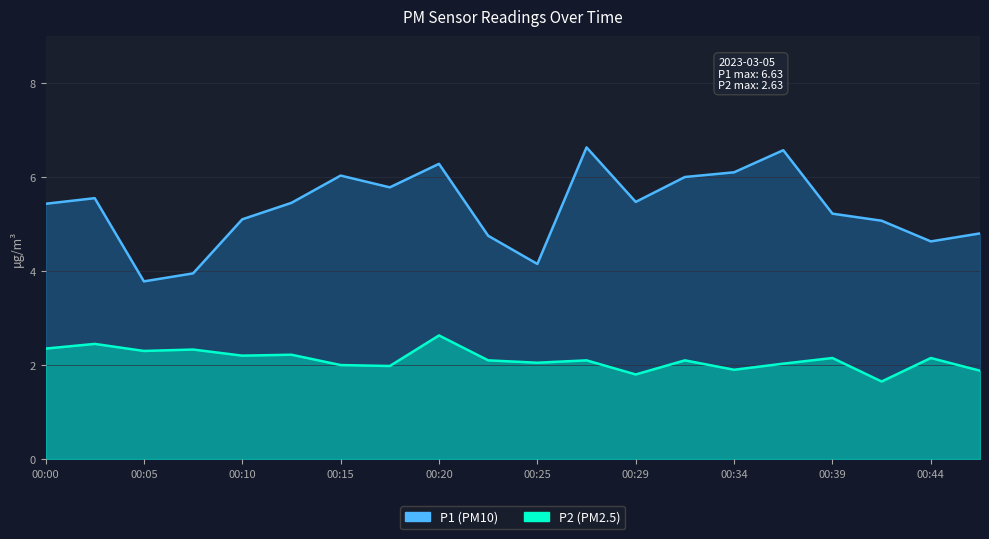

Does the chart display data point markers on the line(s)?

No